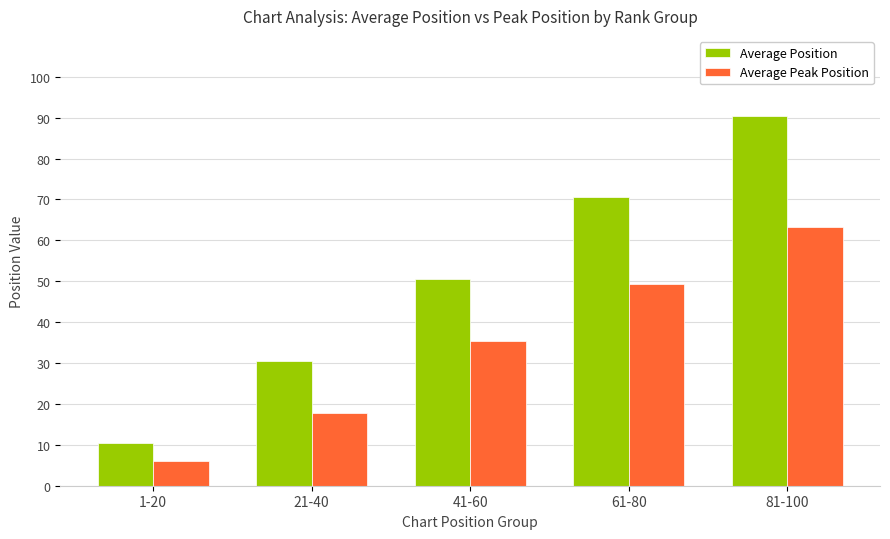

At which category is the sum across all series the highest?

81-100